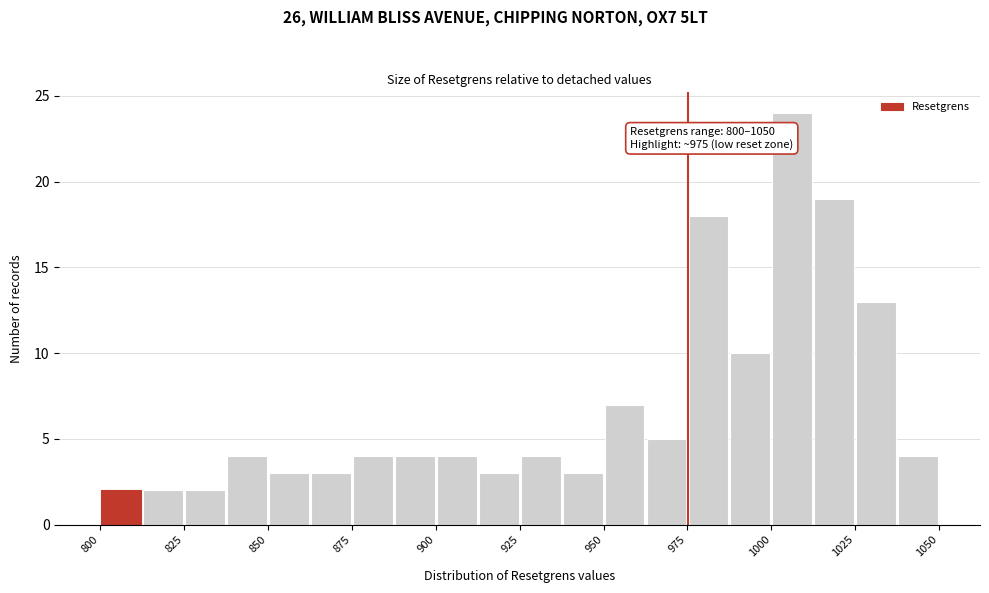

Around what value on the x-axis is the tallest bar? Give the approximate position of its centre, as read against the axis.

1005